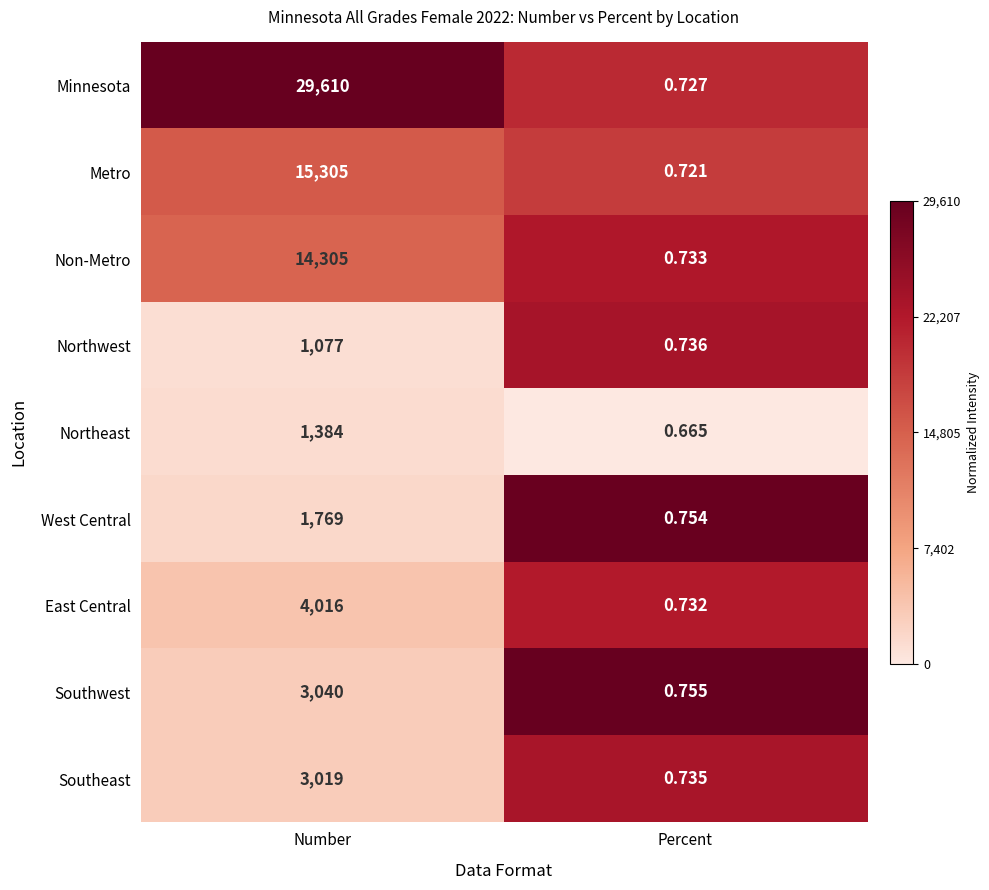

Between Number and Percent, which series saw the biggest shift?

Minnesota